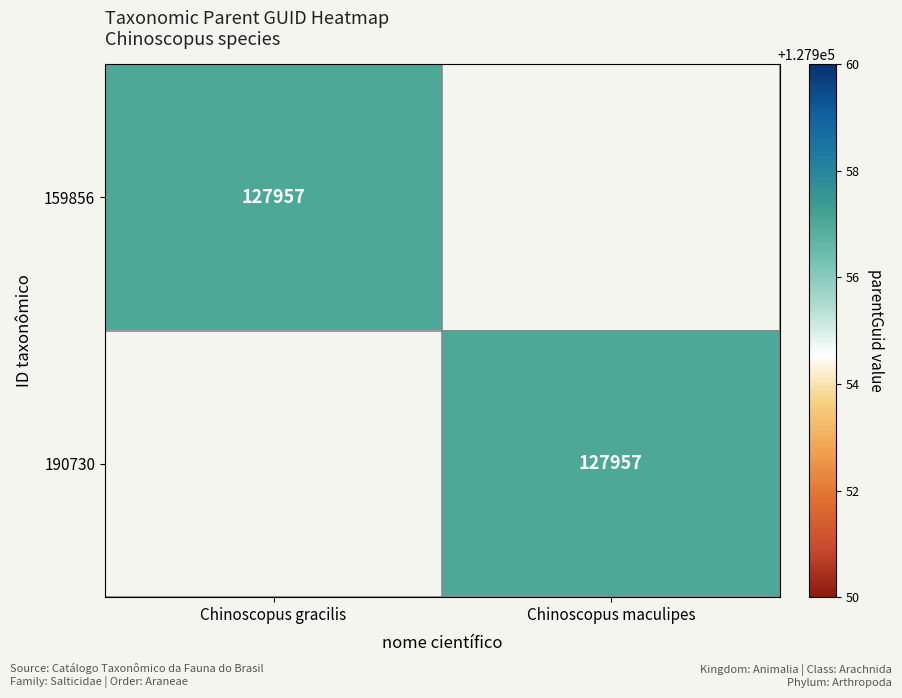

The 159856 series shows 193583 at Chinoscopus gracilis. True or false?

False